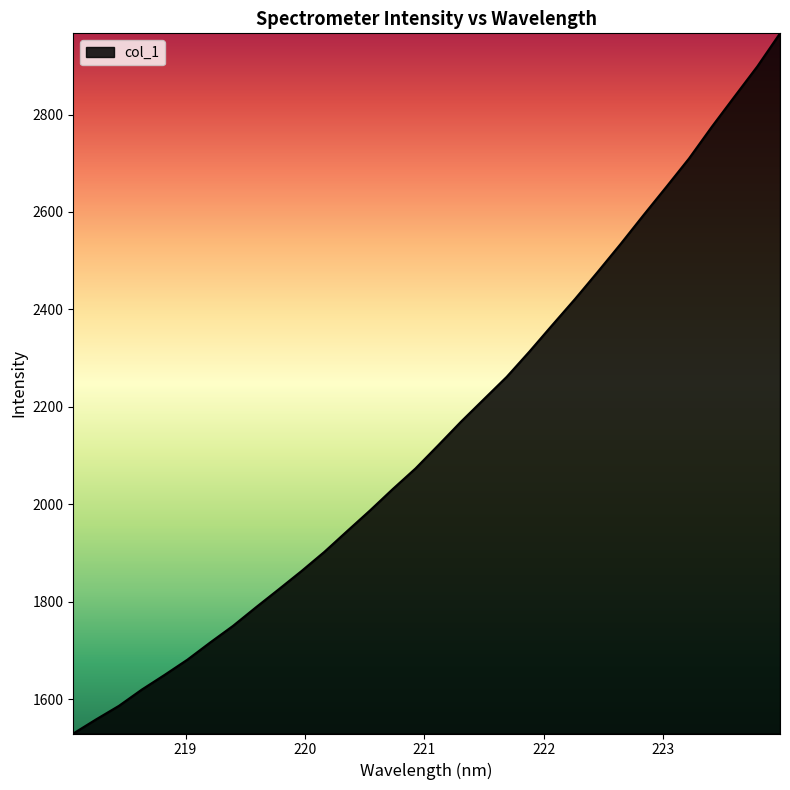

What is the minimum value shown in the chart?

1529.4